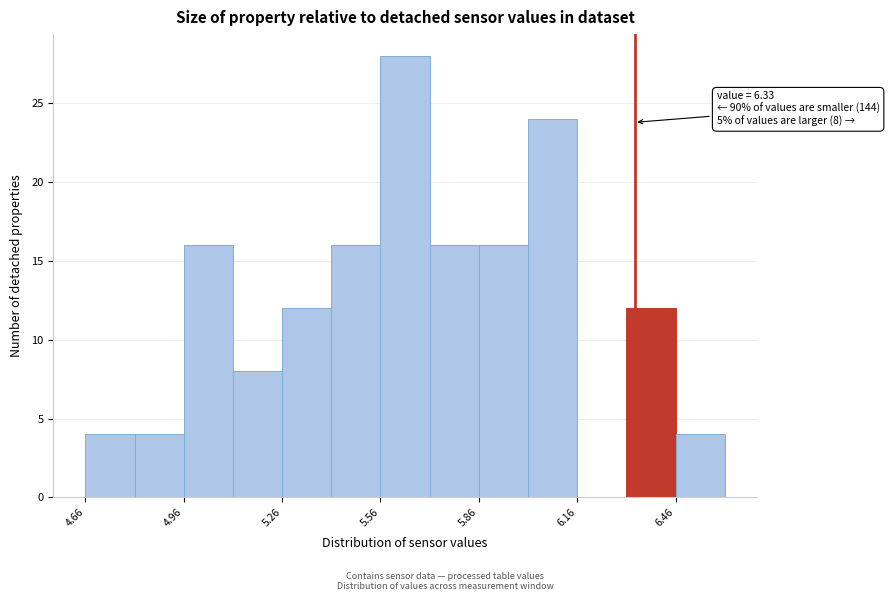

Around what value on the x-axis is the tallest bar? Give the approximate position of its centre, as read against the axis.

5.65